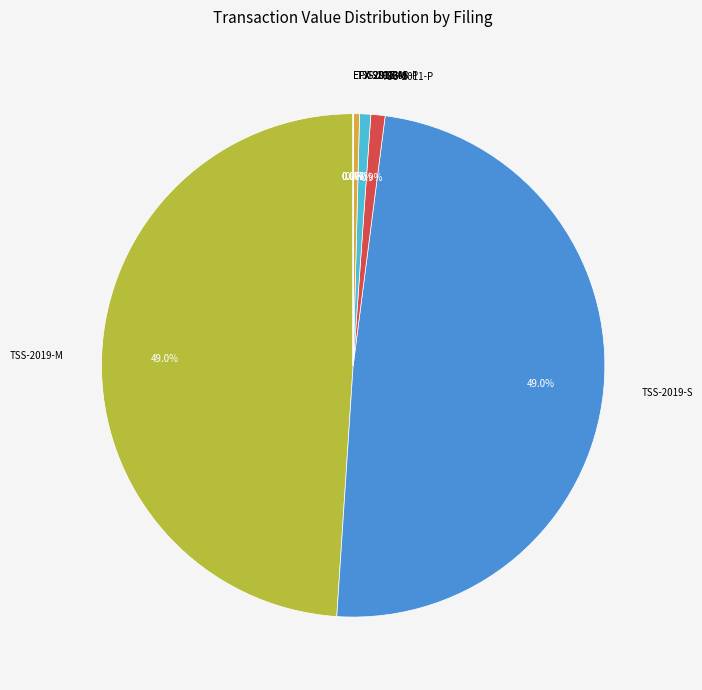

To the nearest percent, what percentage of the pie is TSS-2019-M?

49%